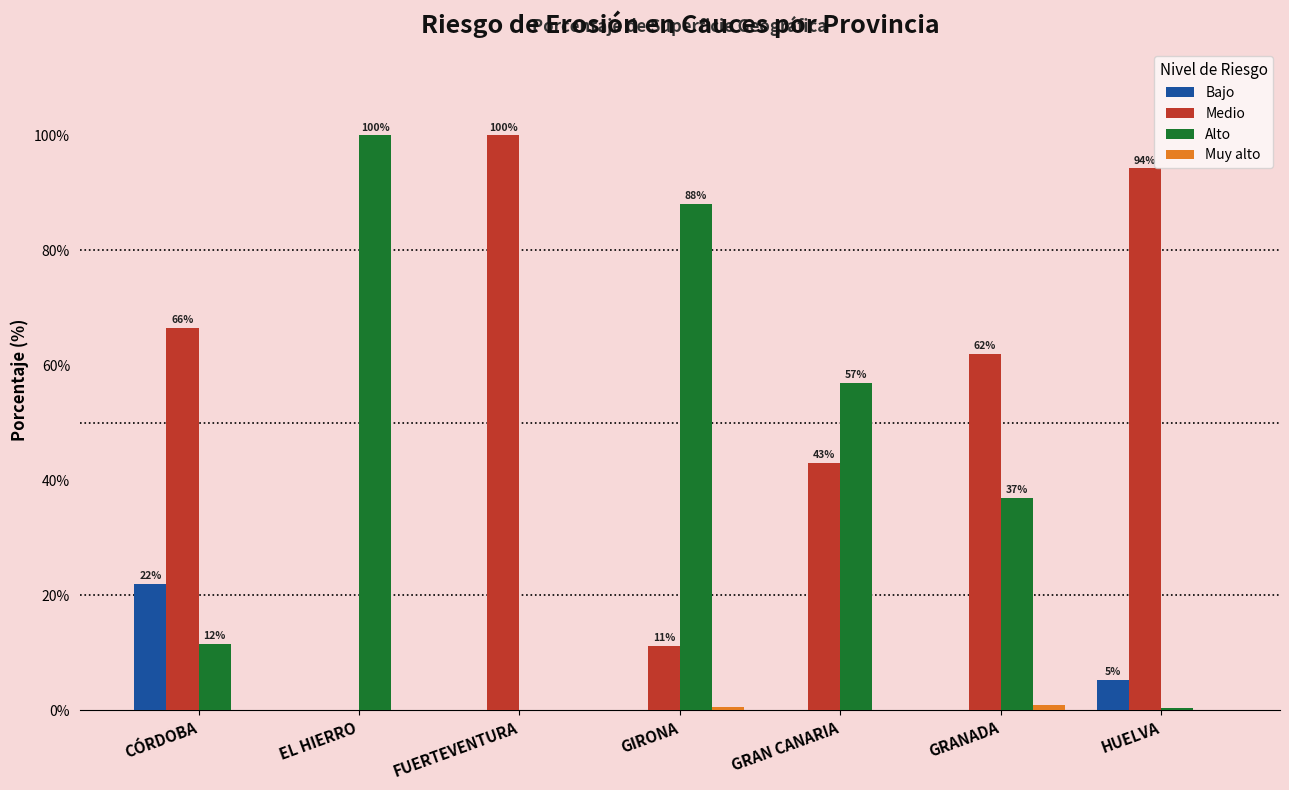

How many groups of bars are there?

7